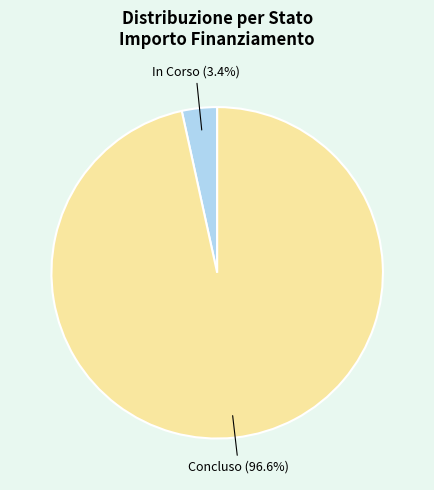

How many slices are in this pie chart?

2